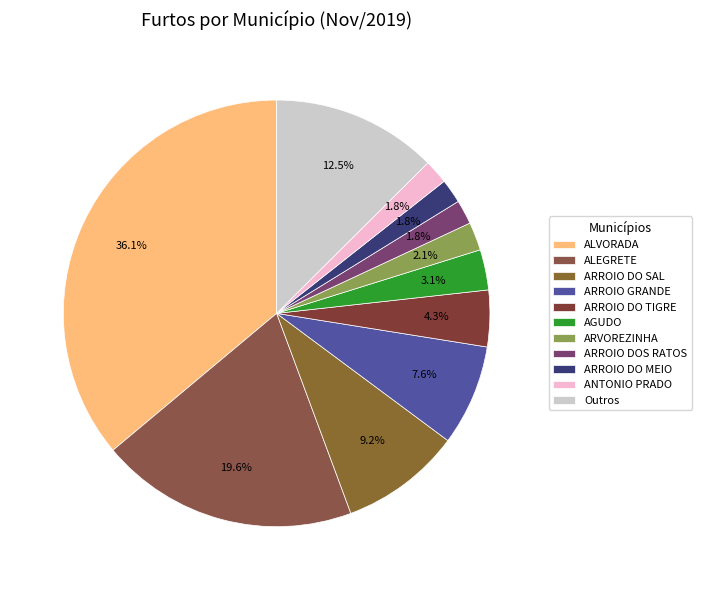

Count the number of slices in the pie.

11